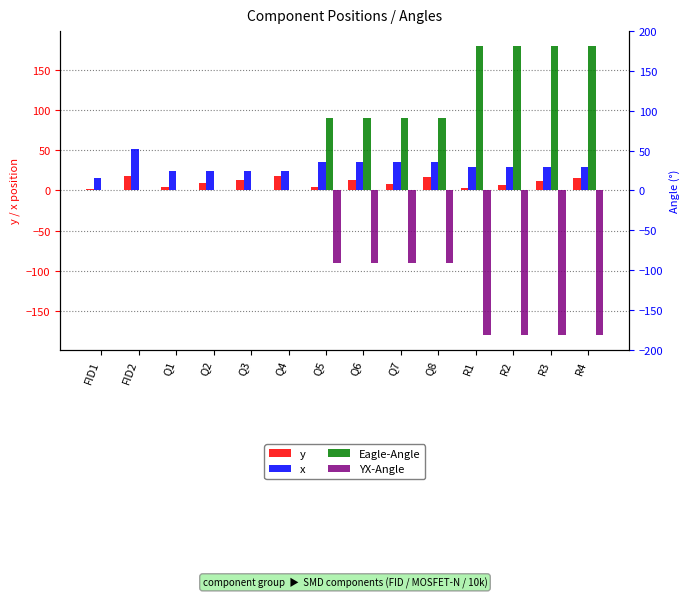

What is the label of the 11th bar from the right?

Q2